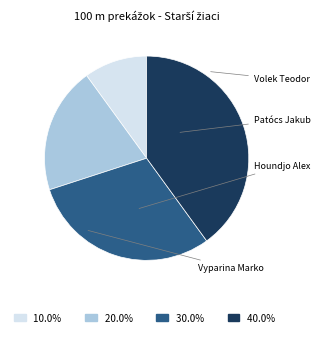

Is the sum of Vyparina Marko and Volek Teodor greater than half?

No